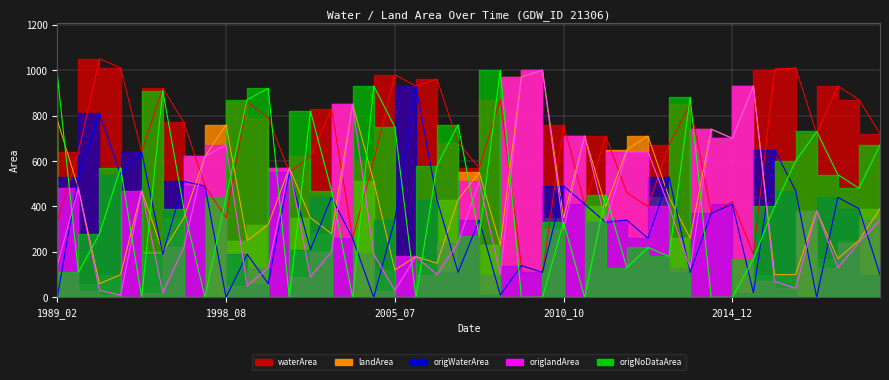

At which label is origWaterArea closest to 465?

2019_09